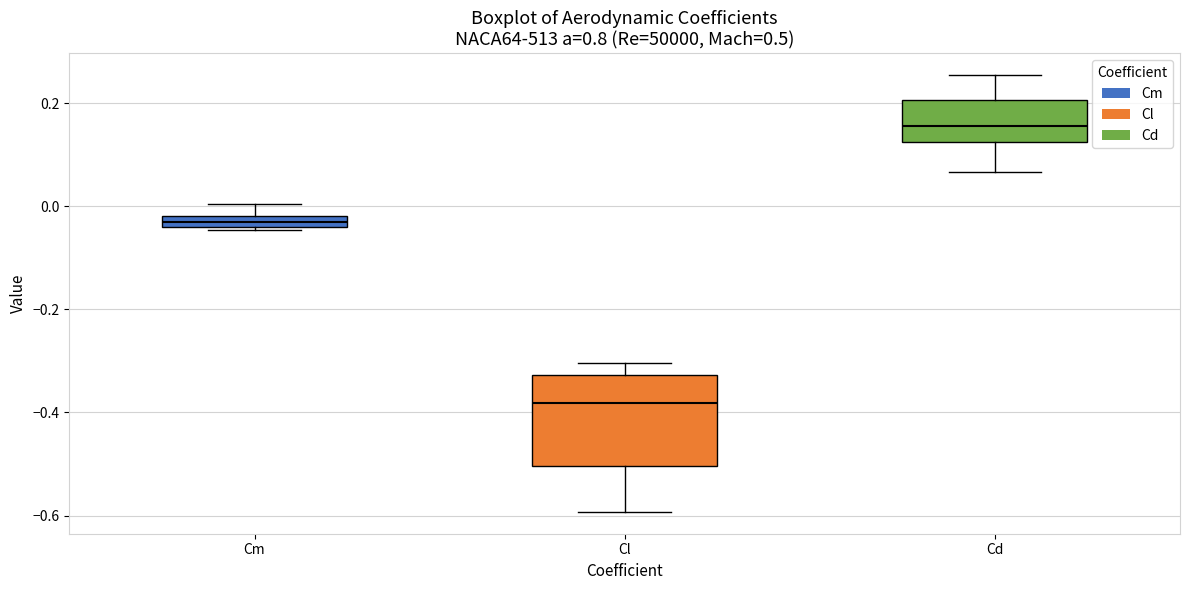

Where is the lower edge of the box for Cd on the y-axis? The values are not printed on the chart, so give them approximately, as read against the axis.

0.12